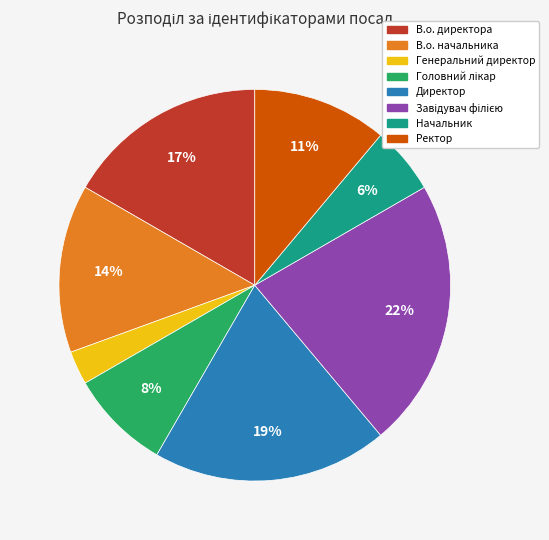

Between Ректор and Генеральний директор, which is larger?

Ректор